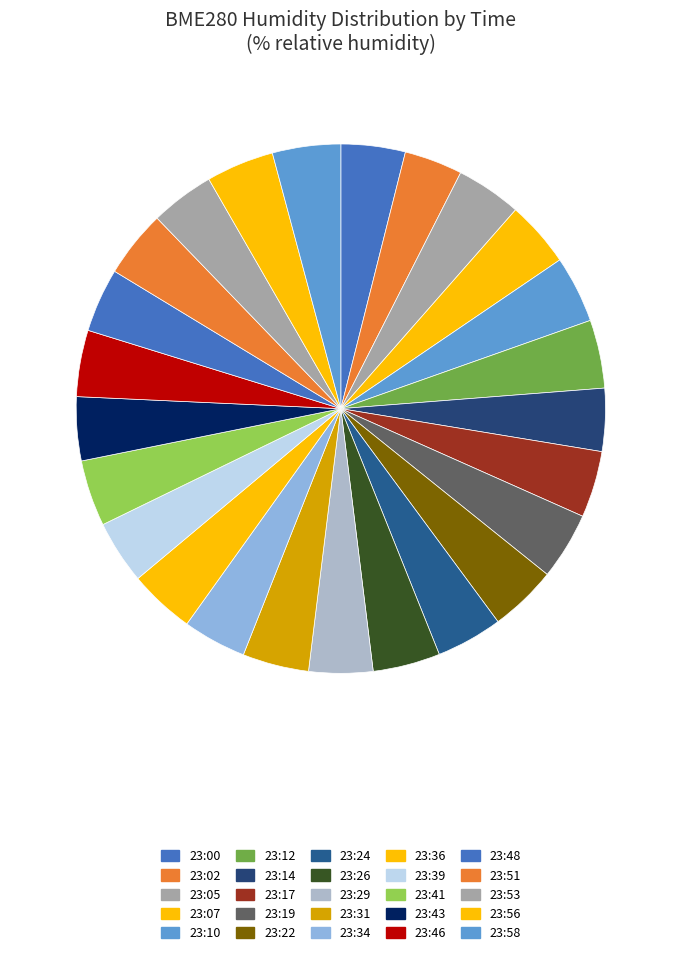

Does 23:53 represent more than half of the total?

No